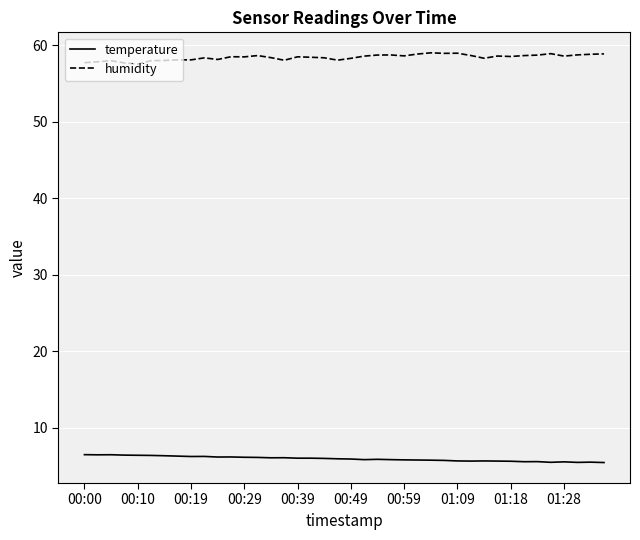

Which series has the largest total across all categories?

humidity